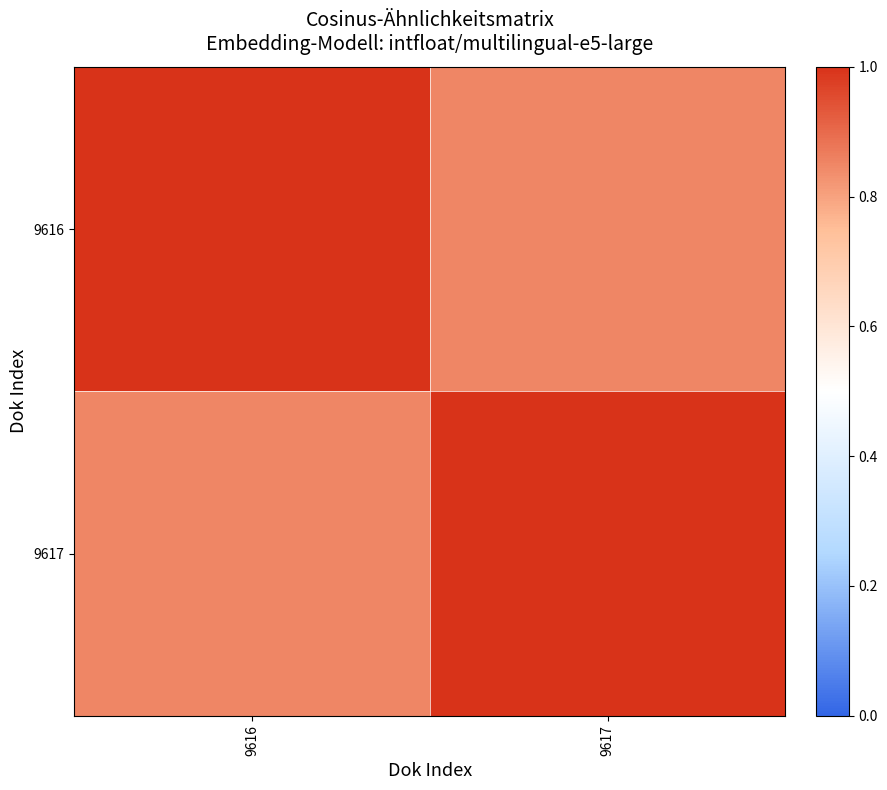

Rank the series at 9617 from lowest to highest value.

9616, 9617